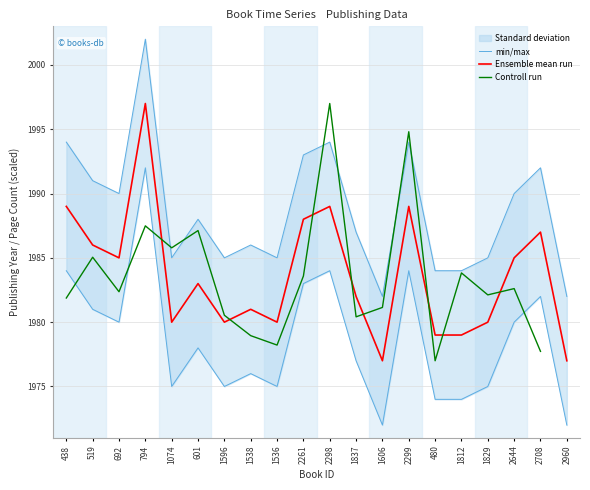

At which category is the sum across all series the highest?

794